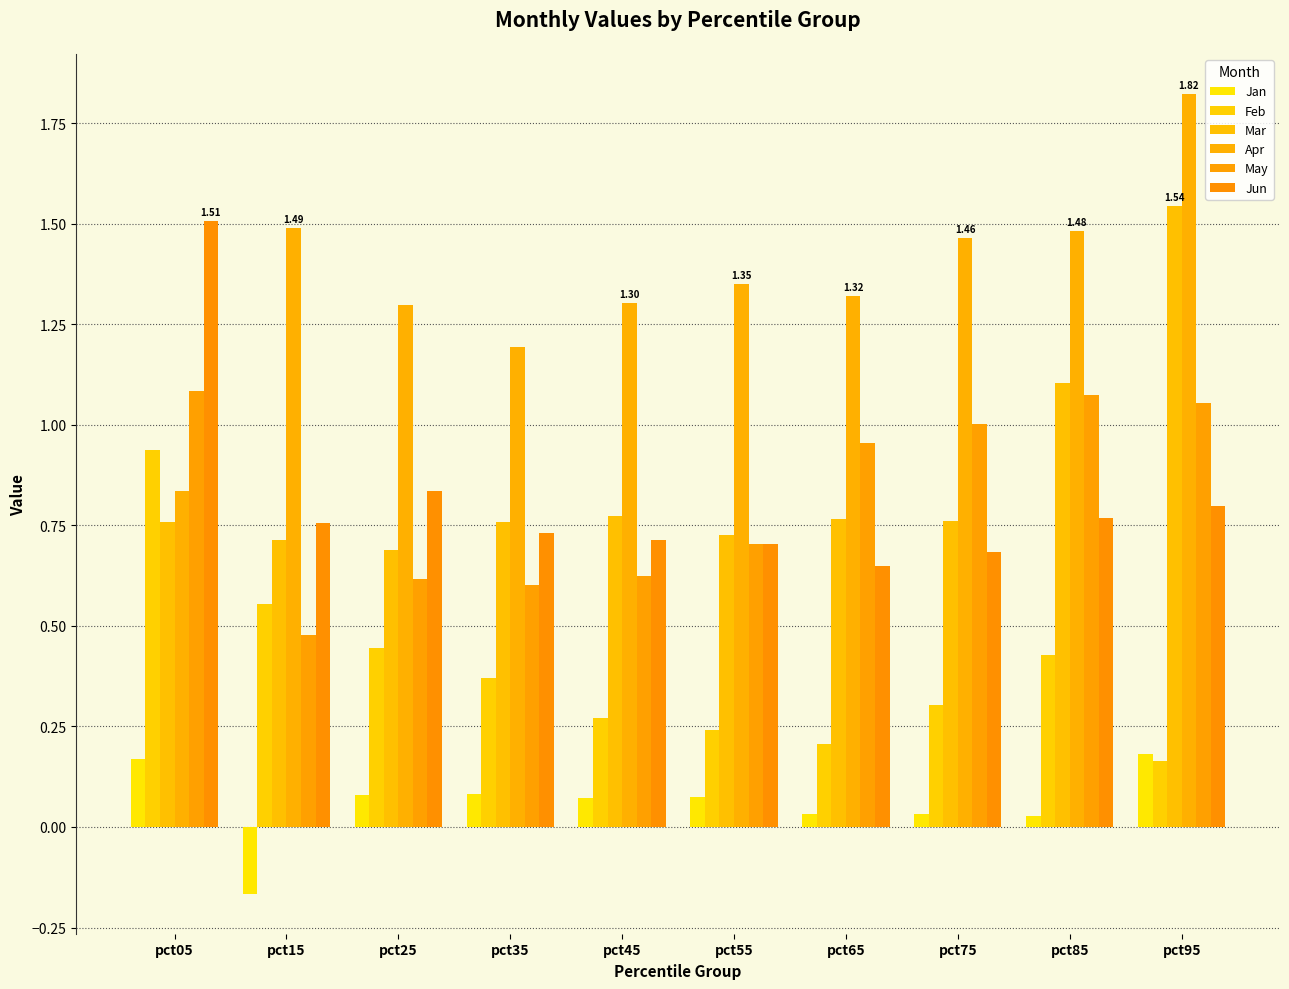

Between pct05 and pct55, which is larger?

pct05